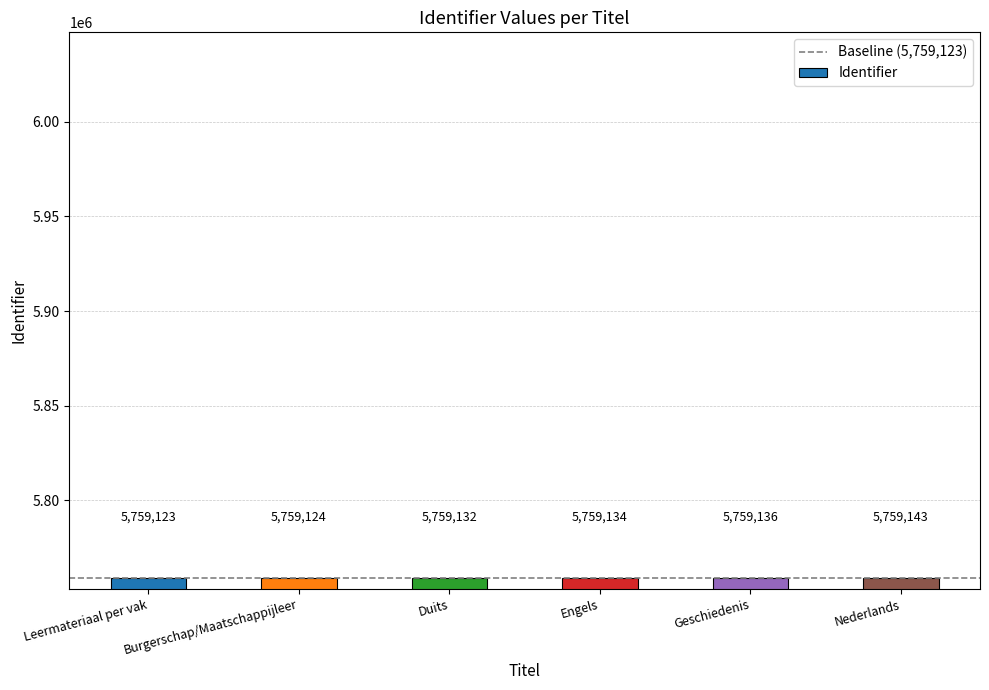

What is the ratio of the value at Nederlands to the value at Burgerschap/Maatschappijleer?

1.0